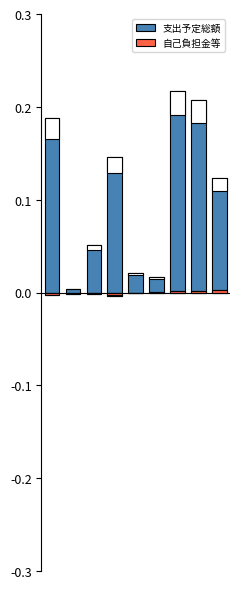

What is the sum of the 支出予定総額 values at 7 and 0?

0.4